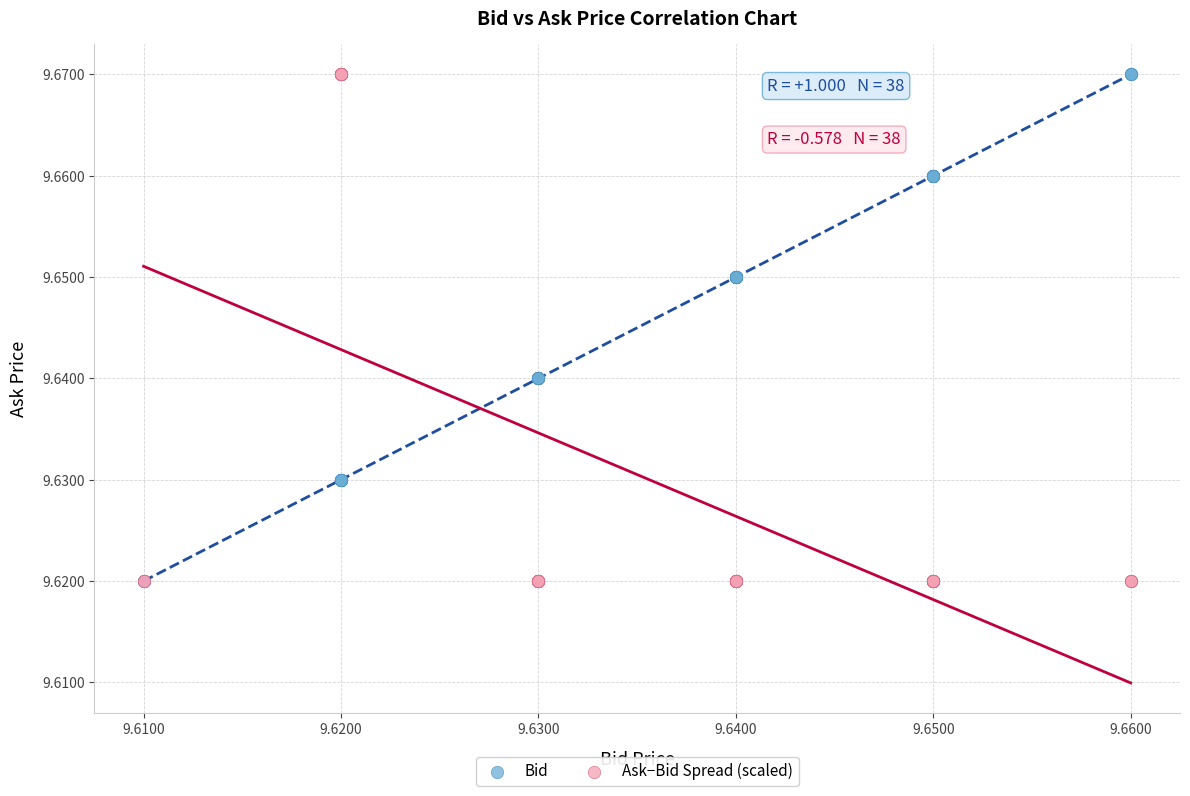

What are all the series names shown in the legend?

Bid, Ask−Bid Spread (scaled)